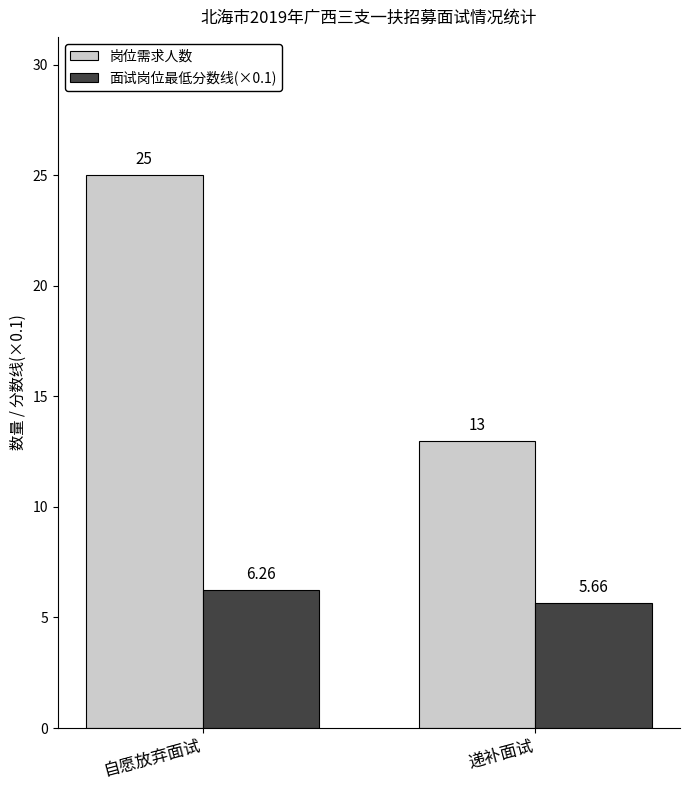

At which category does the chart reach its minimum across all series?

递补面试